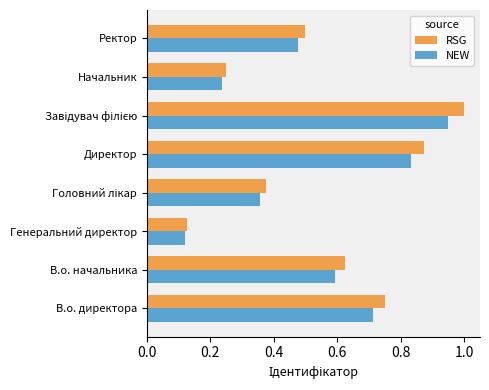

Which category has the lowest value across all series?

Генеральний директор